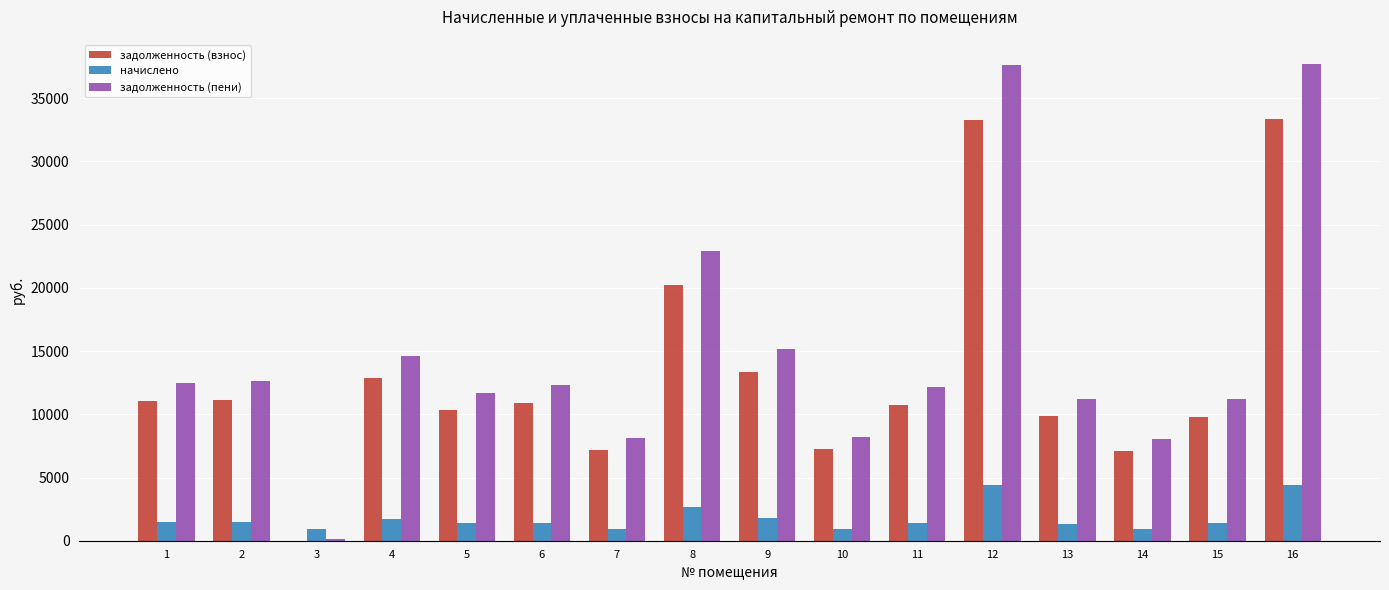

What is the average value of the задолженность (взнос) series?

13028.3